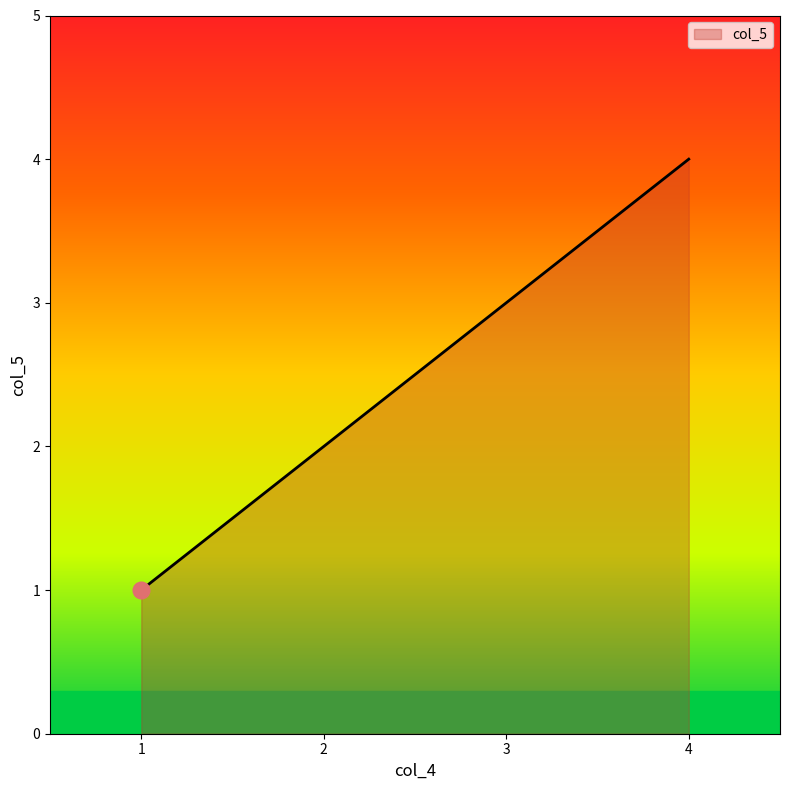

What is the maximum value shown in the chart?

4